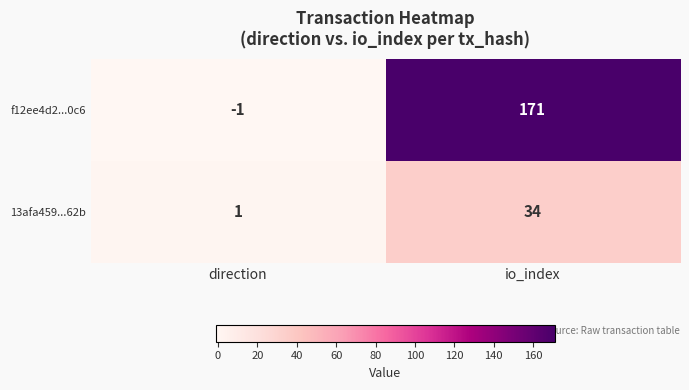

Which label corresponds to the largest value in the chart?

io_index